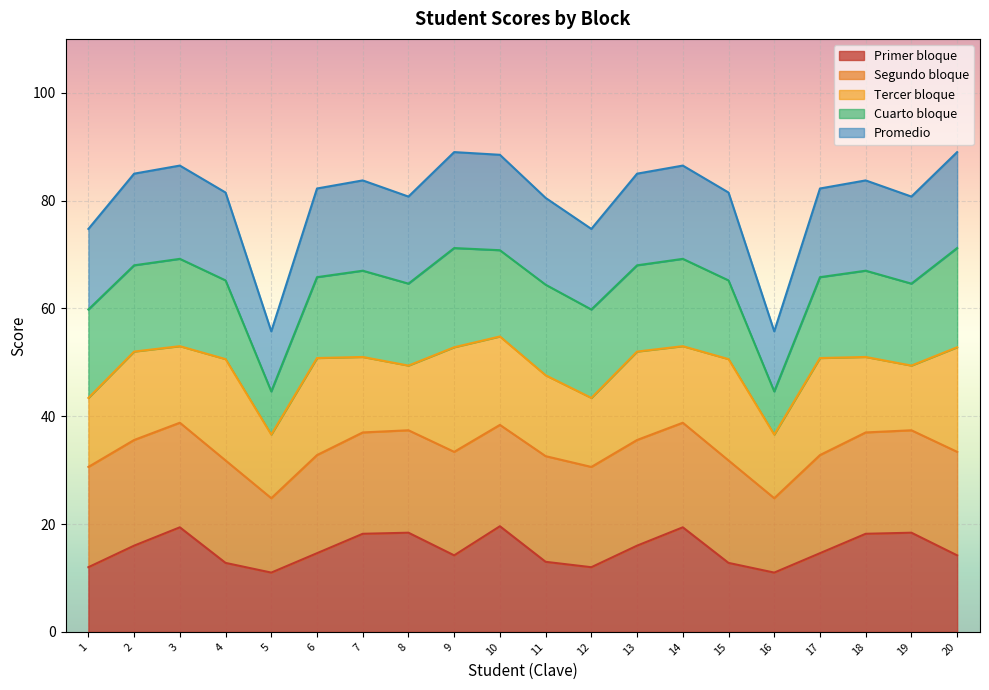

True or false: Cuarto bloque and Promedio intersect in this chart.

True